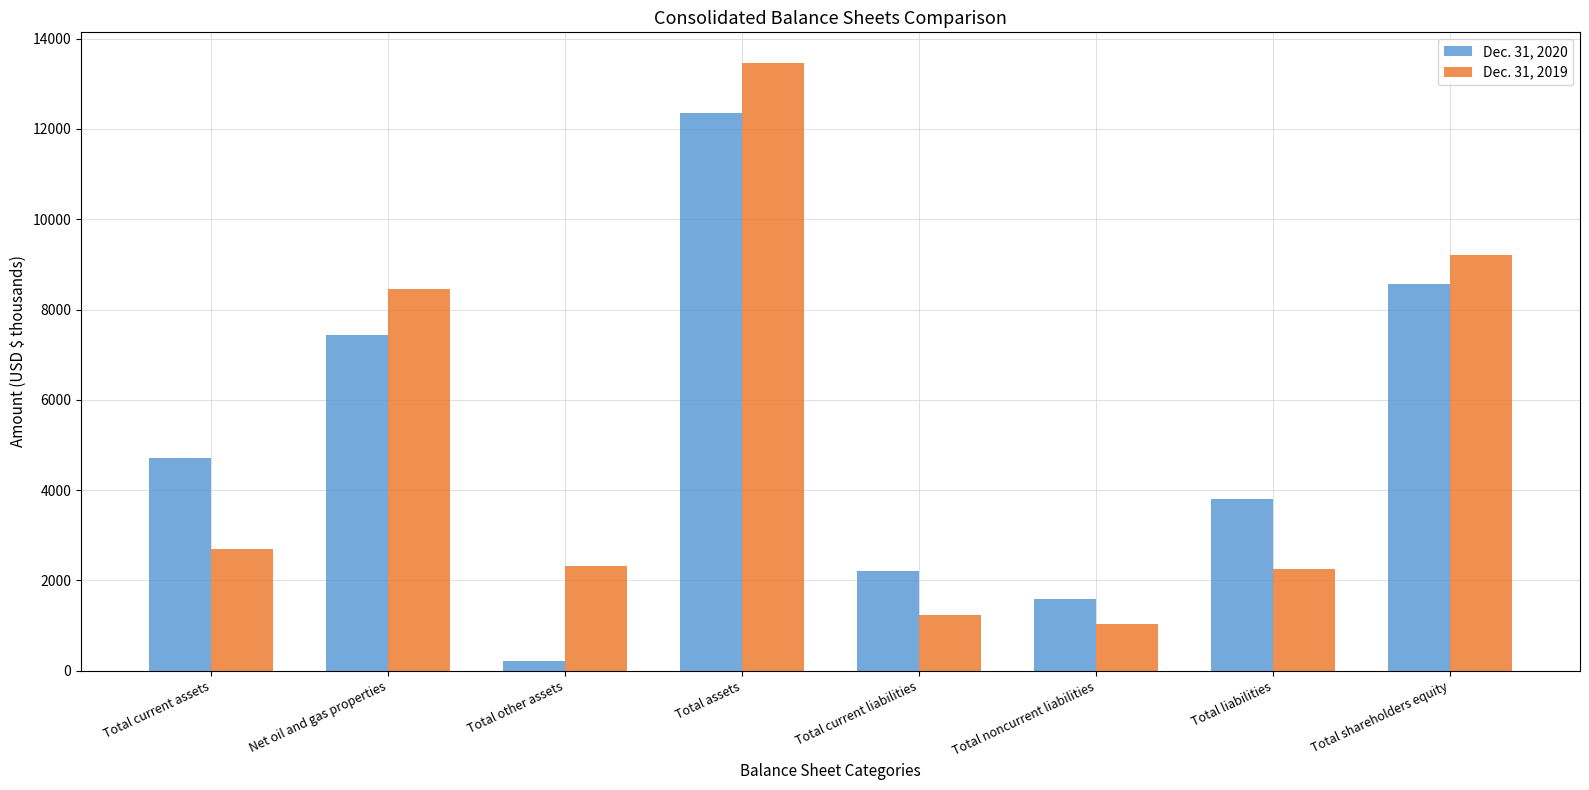

Which series has the widest spread of values?

Dec. 31, 2019